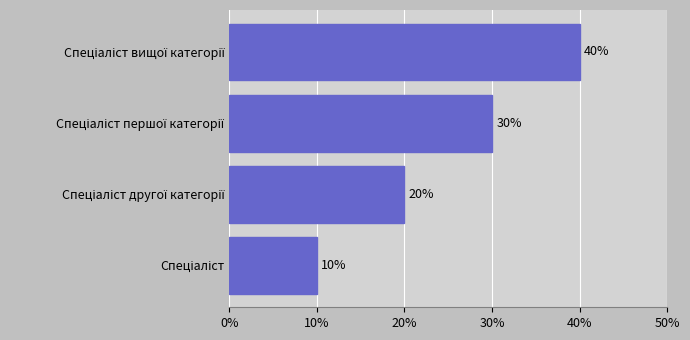

What is the average value?

25